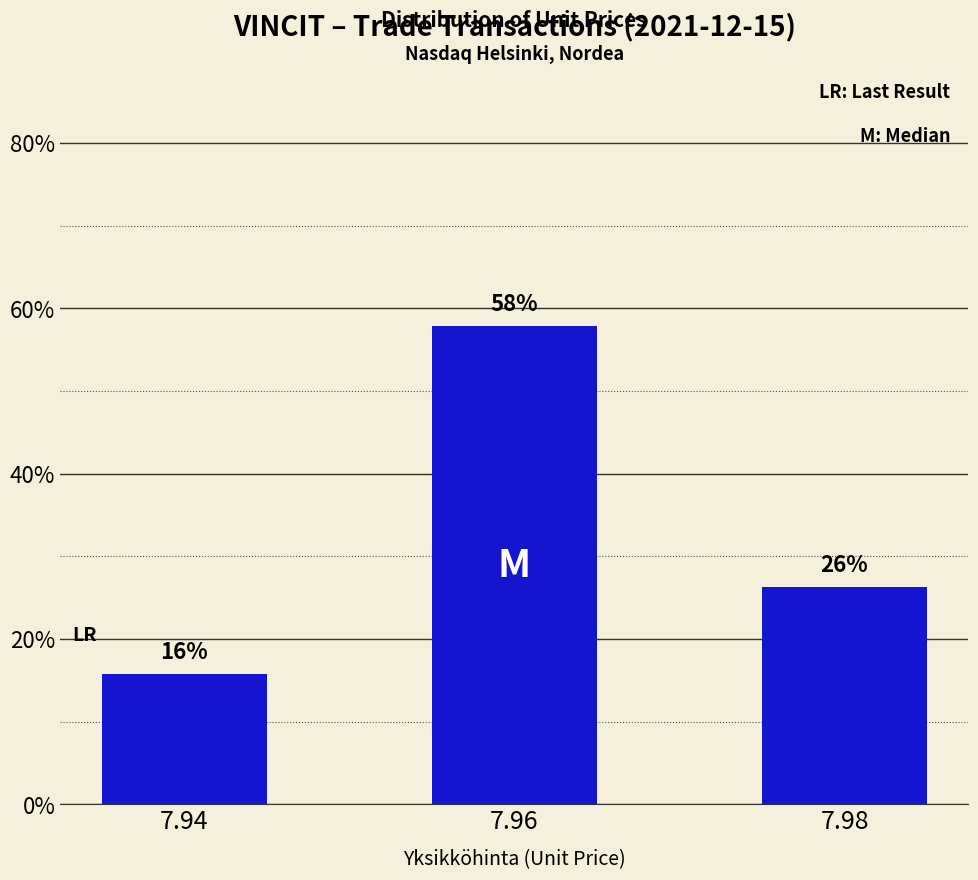

What is the value of the 3rd bar from the left?

26.3